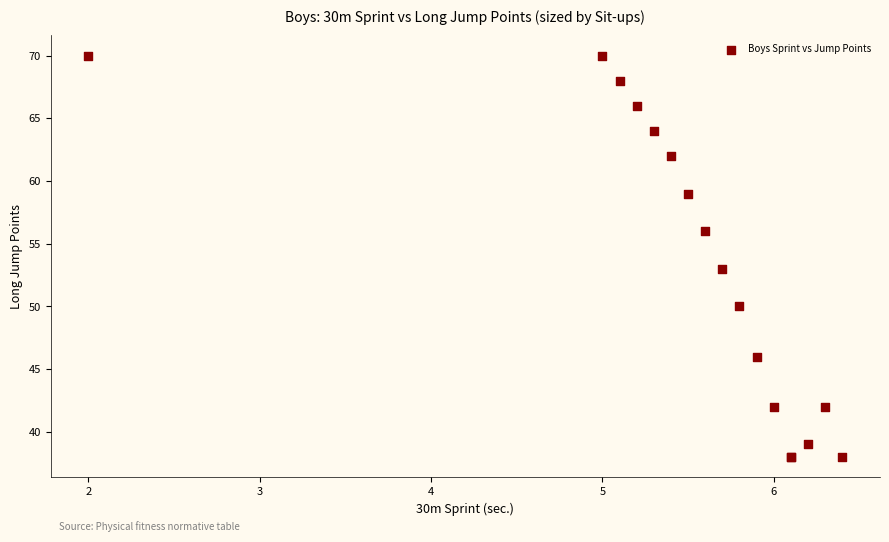

What Y value in the scatter plot is closest to 54?

53